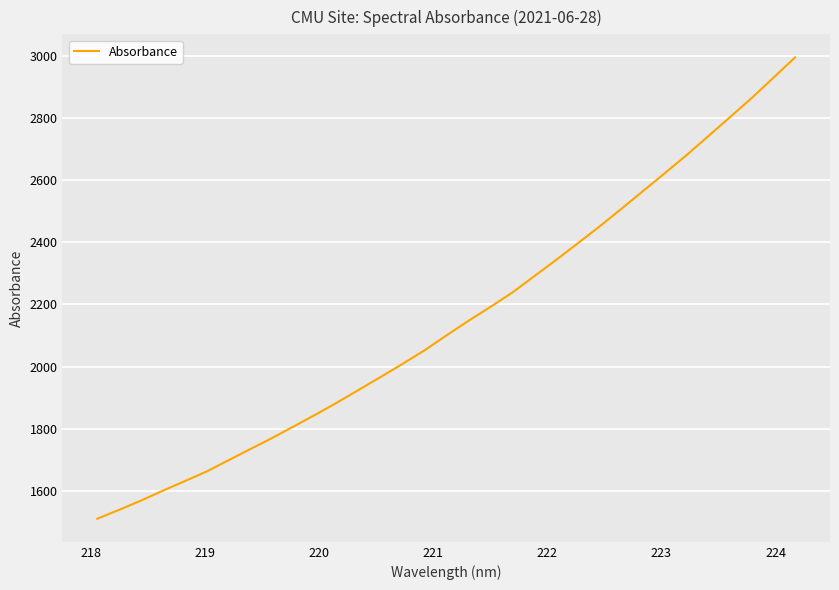

What is the greatest value displayed?

2996.7